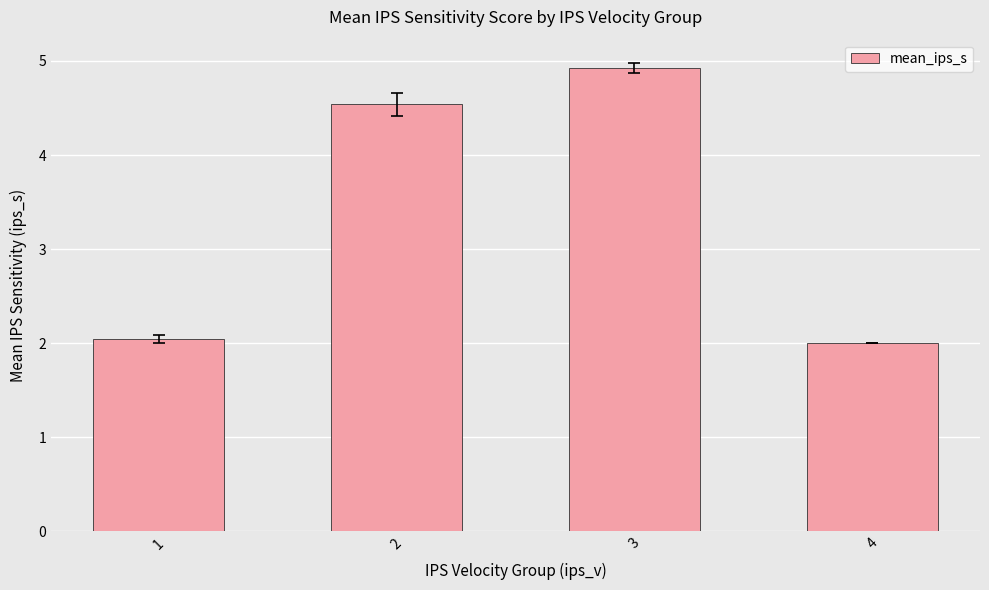

List the labels in order of value, largest first.

3, 2, 1, 4